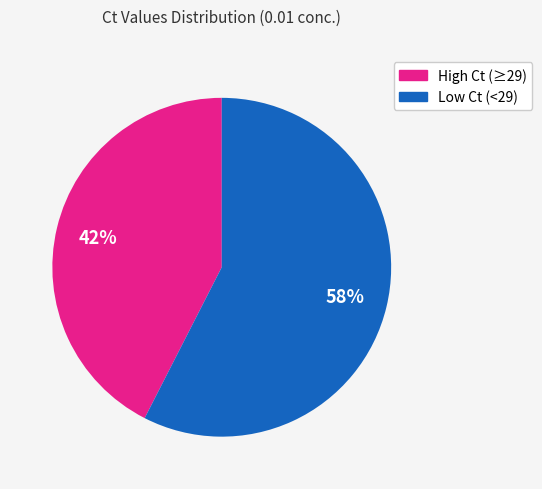

To the nearest percent, what is the average slice percentage?

50%